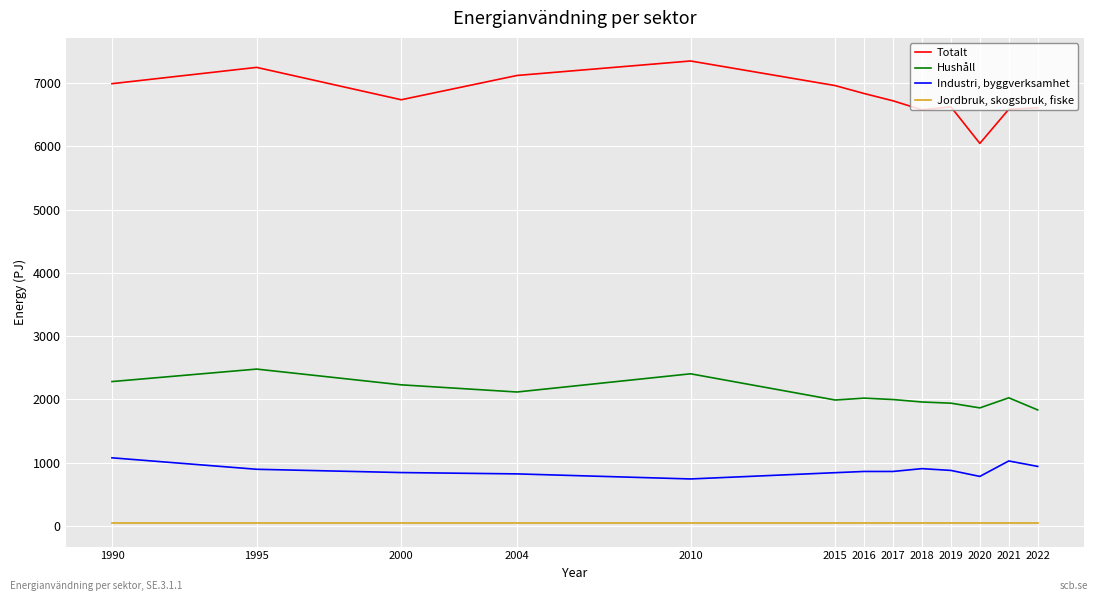

The Industri, byggverksamhet series shows 902.9 at 2018. True or false?

True